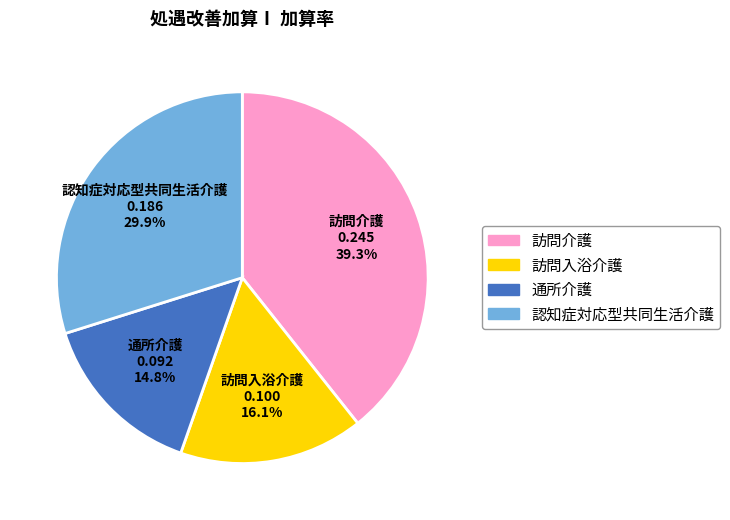

Rank the categories by value from lowest to highest.

通所介護, 訪問入浴介護, 認知症対応型共同生活介護, 訪問介護